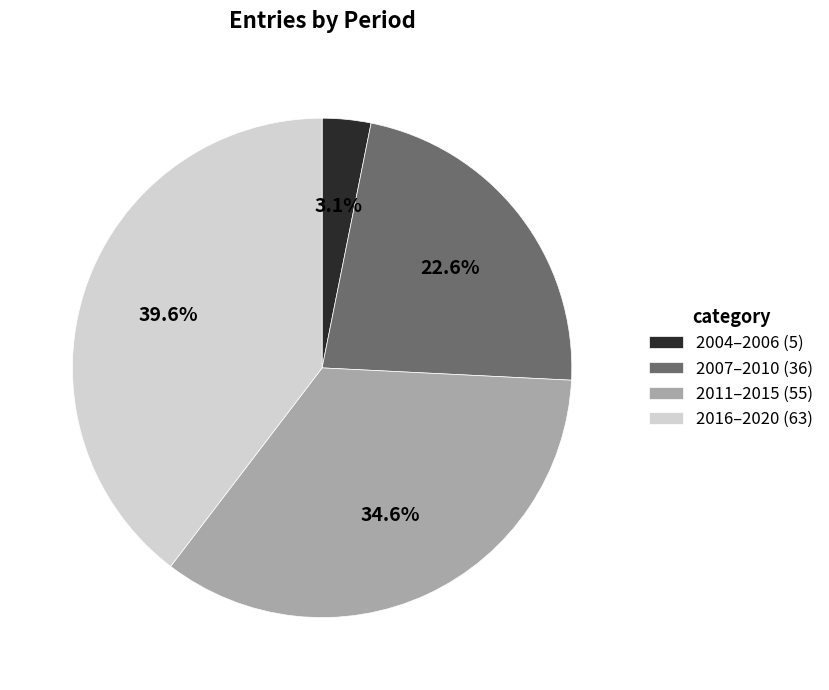

Rank the categories by value from lowest to highest.

2004–2006 (5), 2007–2010 (36), 2011–2015 (55), 2016–2020 (63)